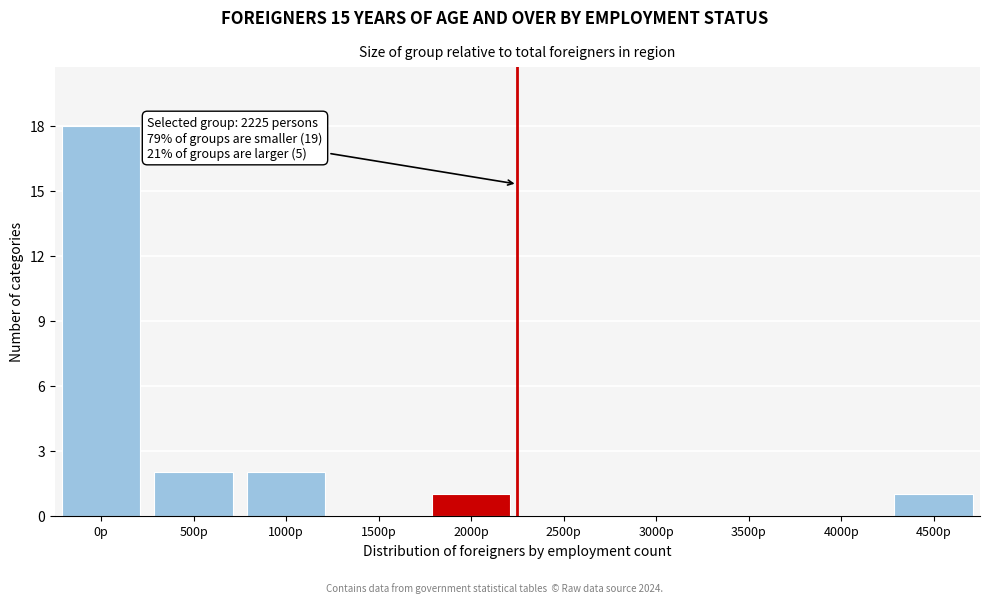

Reading left to right, transcribe all the data shown in this chart.

0p=18	500p=2	1000p=2	1500p=0	2000p=1	2500p=0	3000p=0	3500p=0	4000p=0	4500p=1